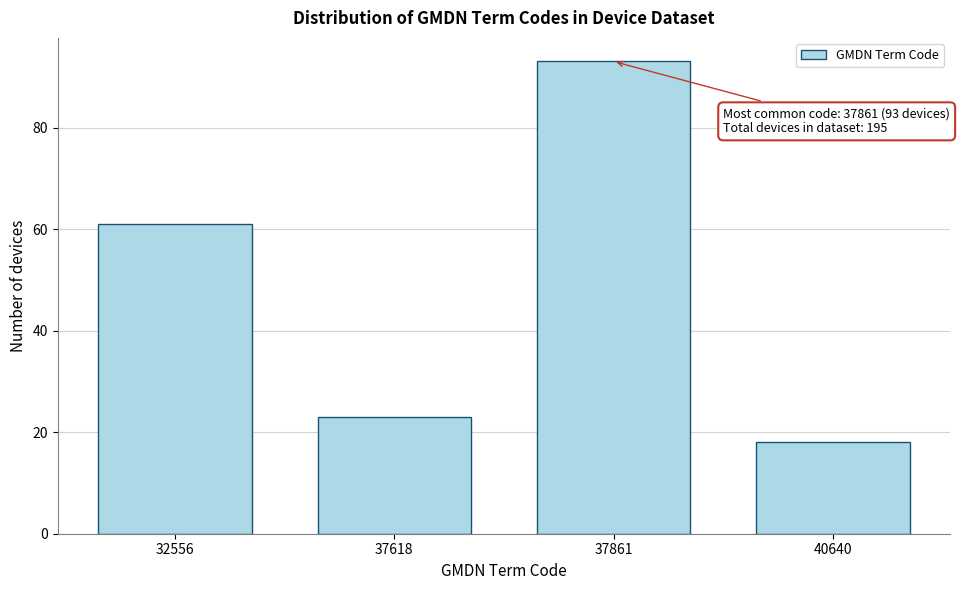

Reading left to right, list all the values displayed in this chart.

61	23	93	18